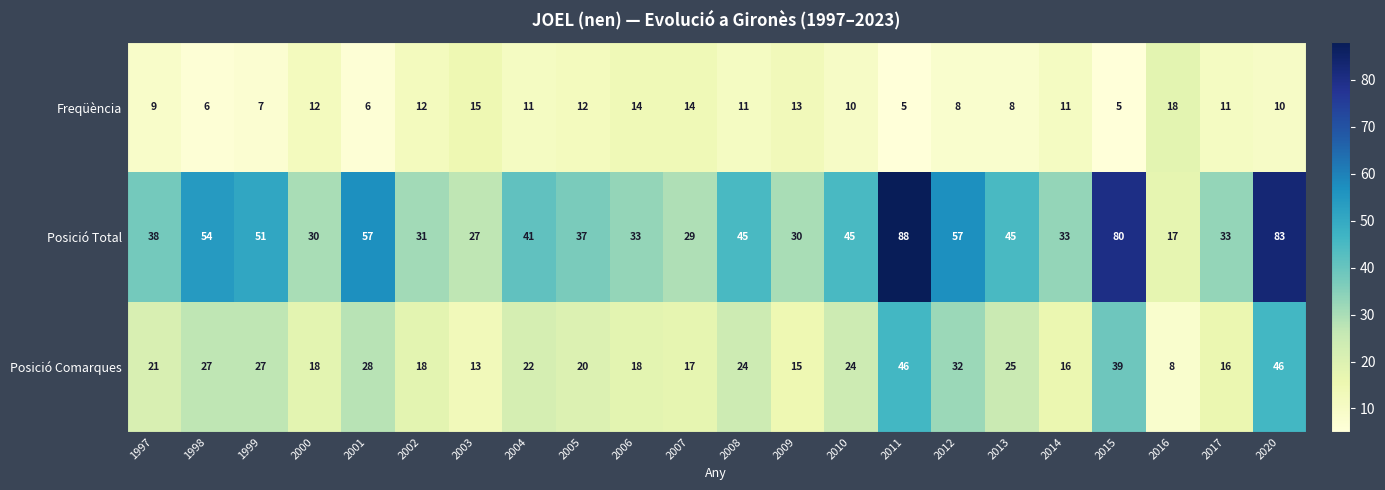

Which series has the largest total across all categories?

Posició Total